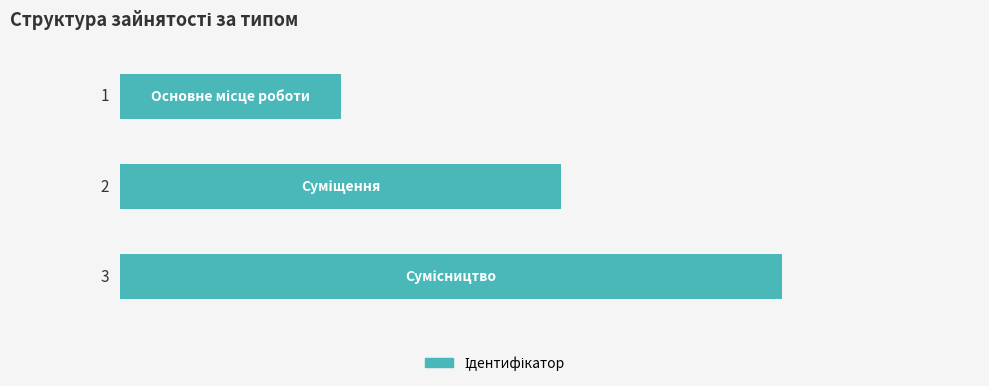

What is the value of the 1st bar from the top?

1